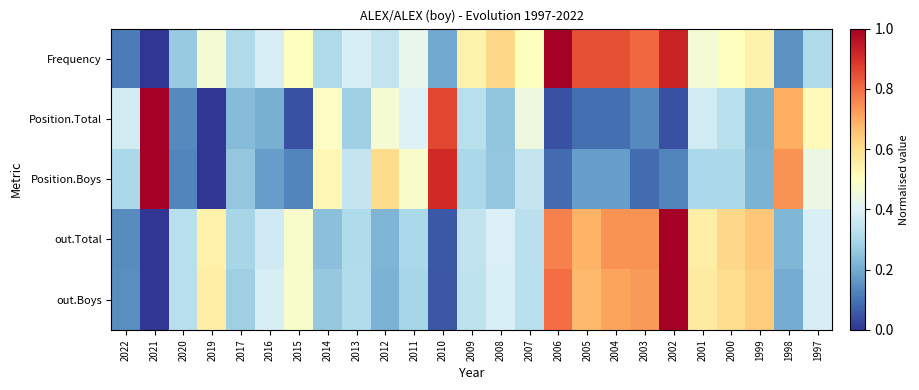

Count the number of categories in the chart.

25